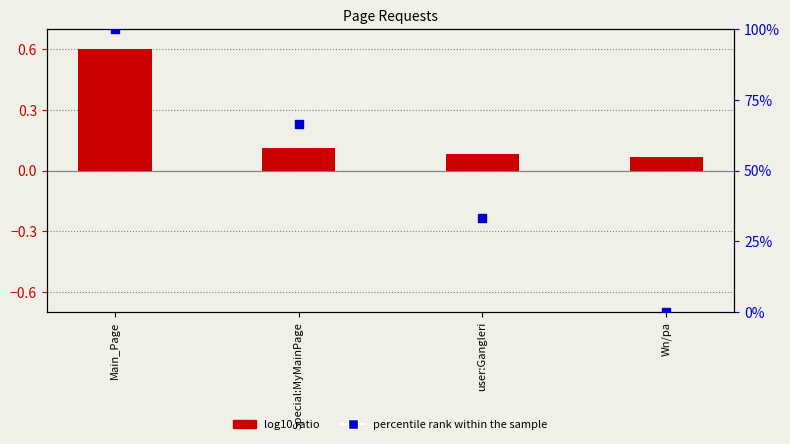

Which series contains the lowest Y value?

percentile rank within the sample